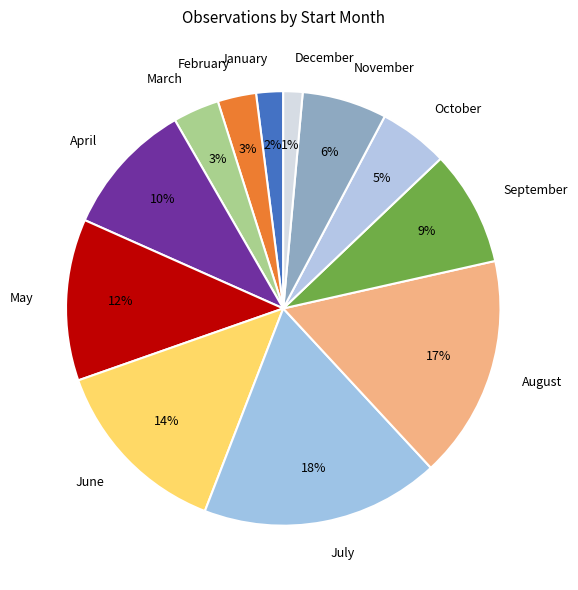

To the nearest percent, what is the average slice percentage?

8%